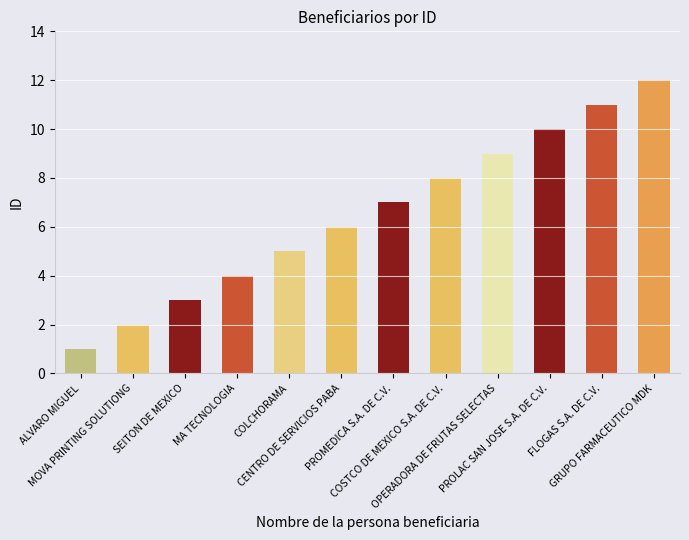

How many data points does each series have?

12